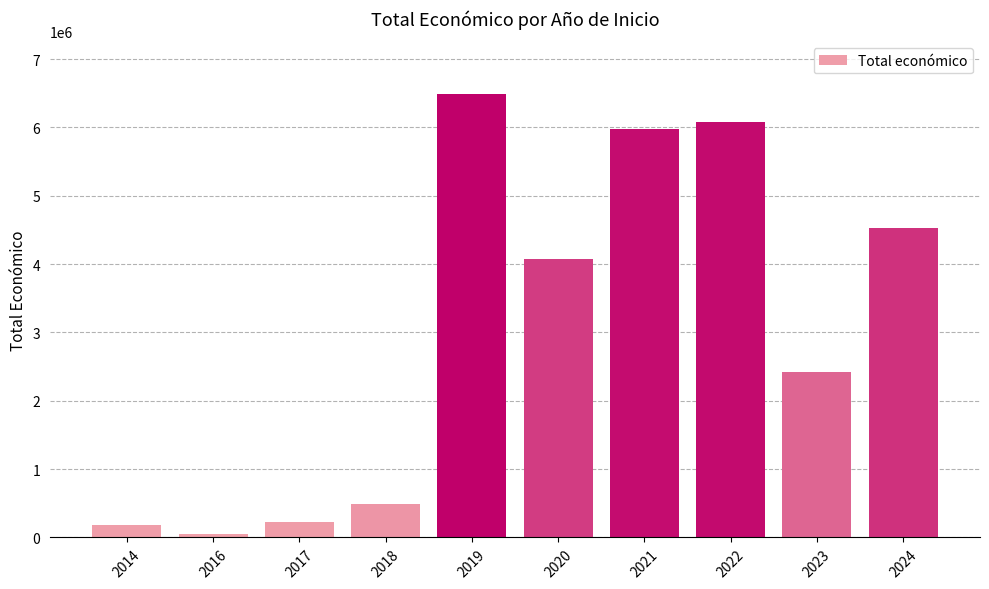

The value at 2021 is 5983807. True or false?

True